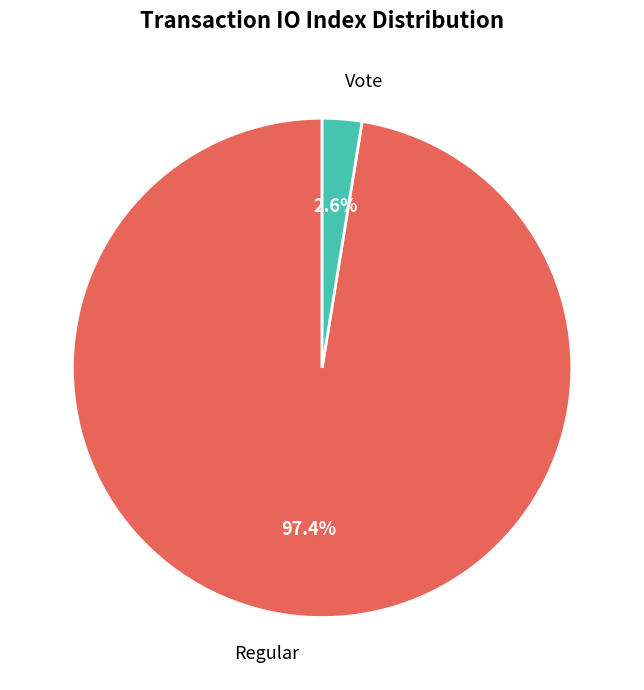

How many segments does this pie chart have?

2